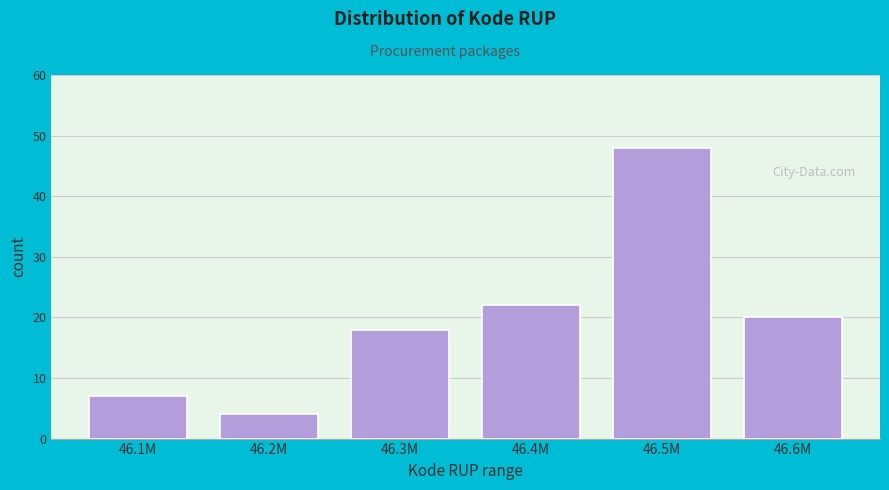

Reading right to left, what are all the values shown in this chart?

46.6M=20	46.5M=48	46.4M=22	46.3M=18	46.2M=4	46.1M=7